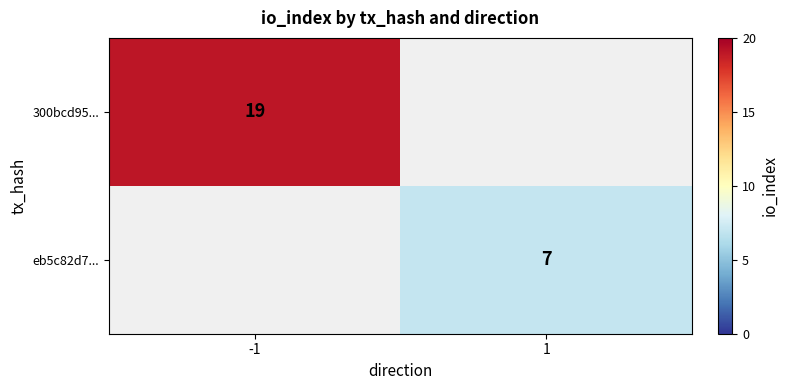

The 300bcd95... series shows 19 at -1. True or false?

True